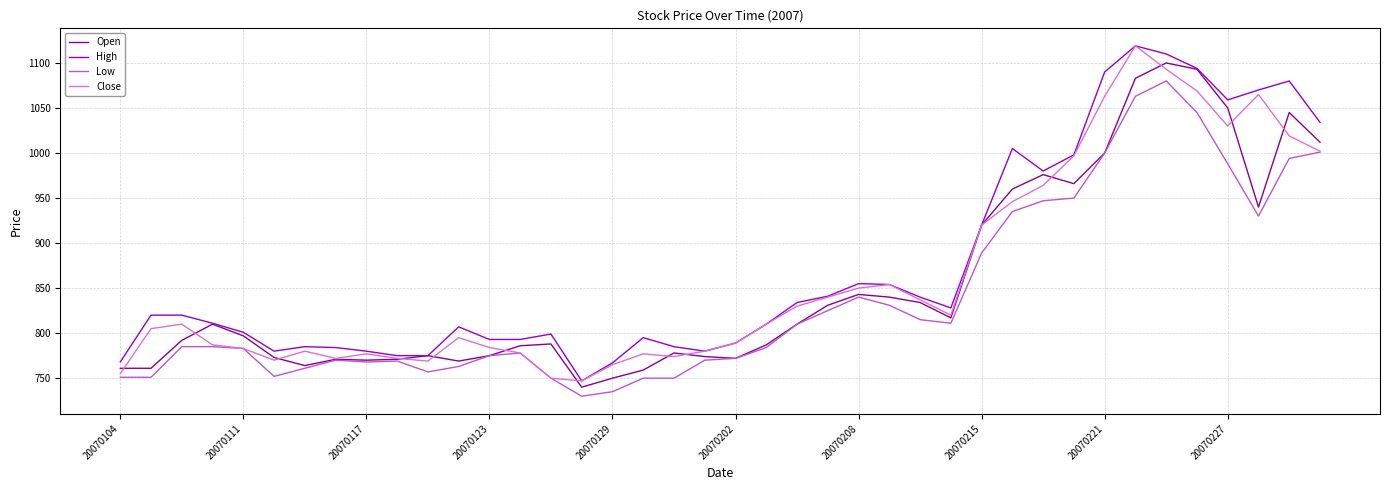

What is the greatest value displayed?

1119